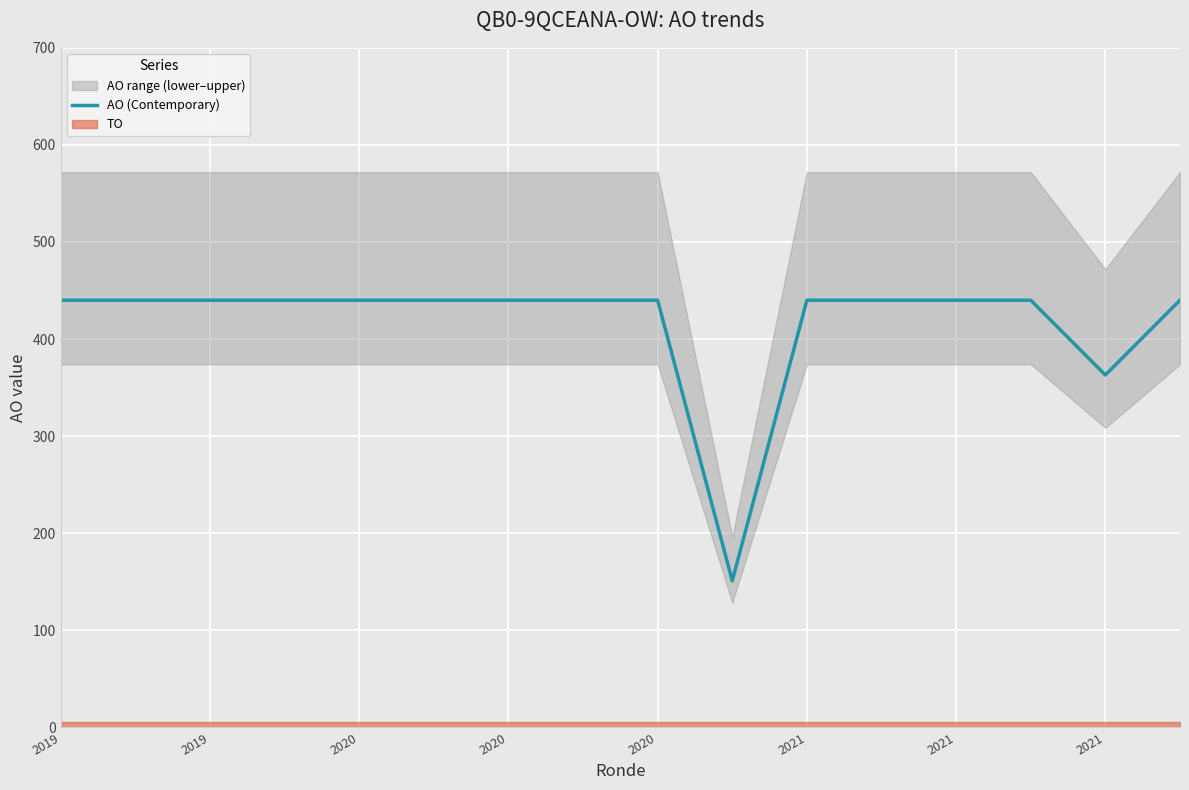

Does the chart display data point markers on the line(s)?

No